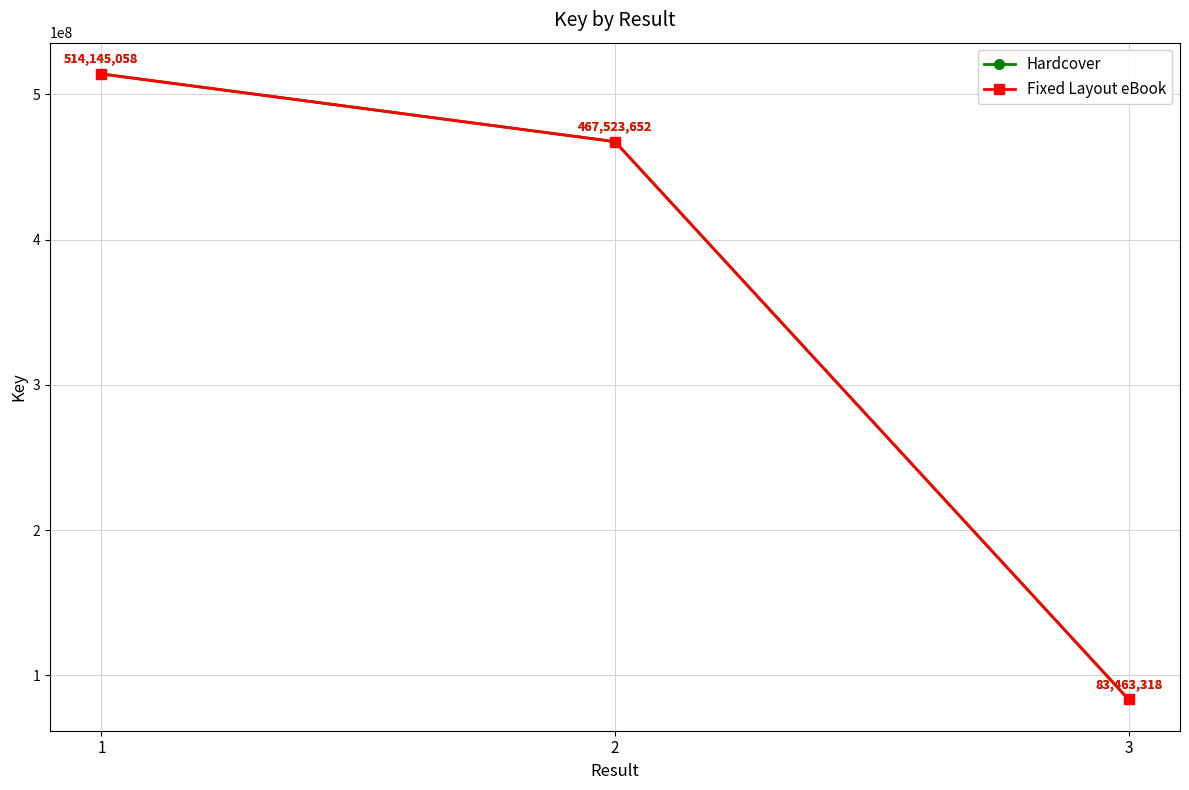

Does the chart have visible grid lines?

Yes